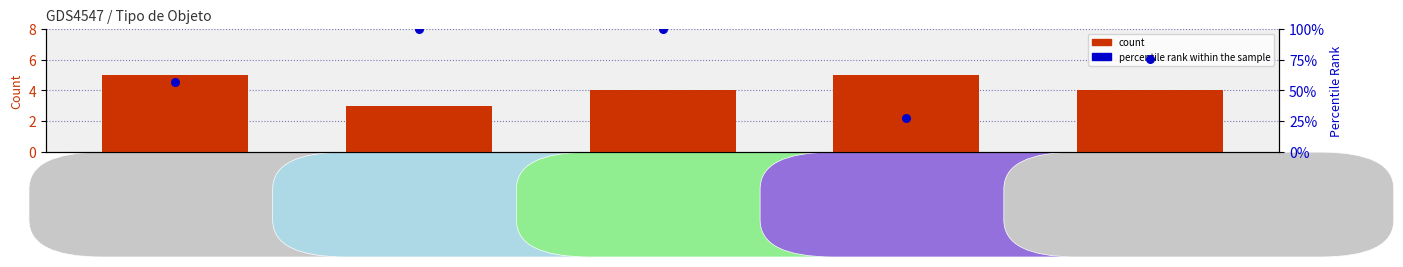

What are all the series names shown in the legend?

count, percentile rank within the sample